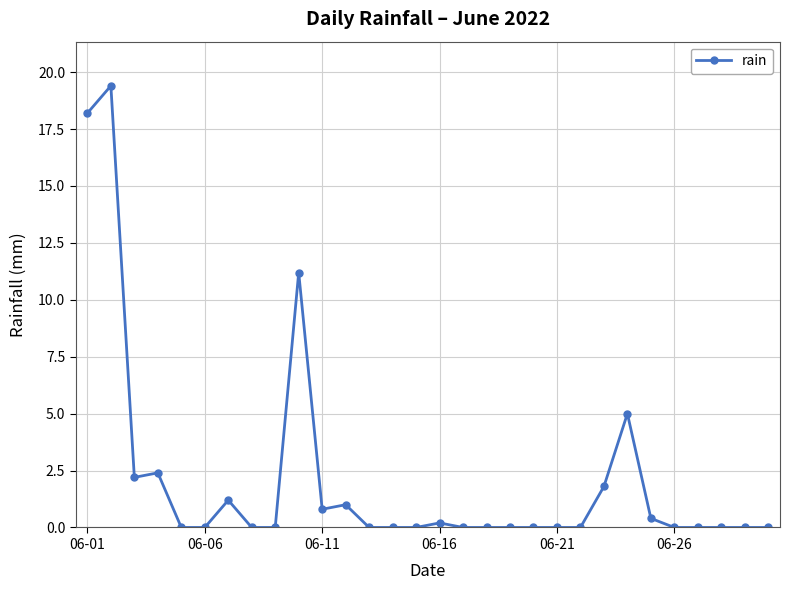

True or false: there are more than 2 points higher than both neighbors.

True